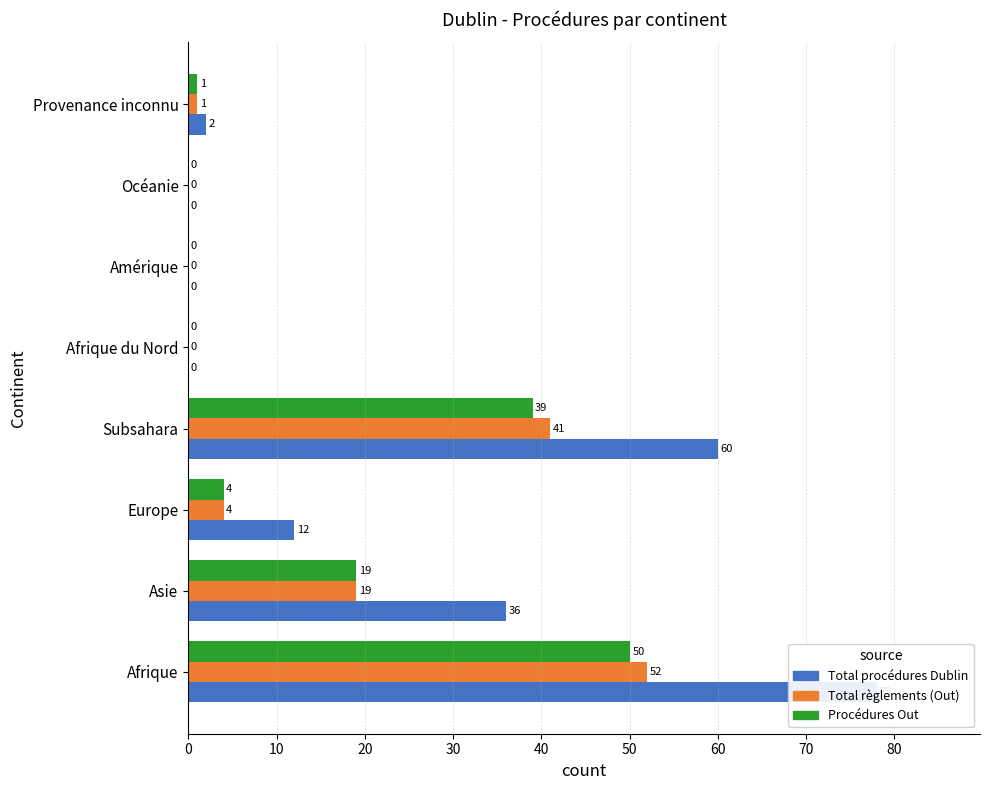

True or false: Procédures Out has a value of 0 at Amérique.

True